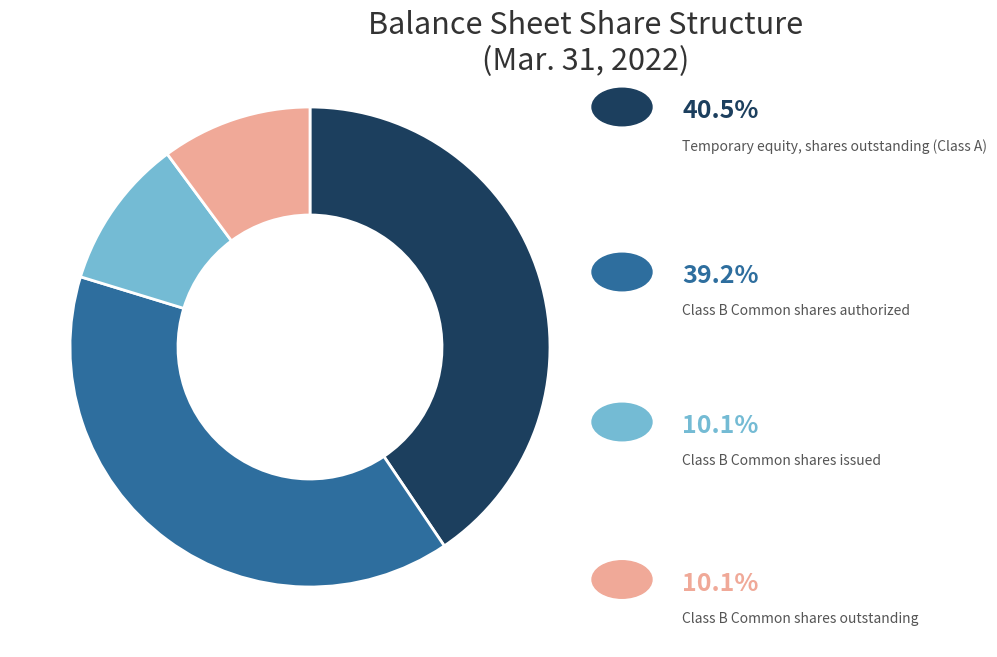

Is there any slice that represents more than half of the pie?

No